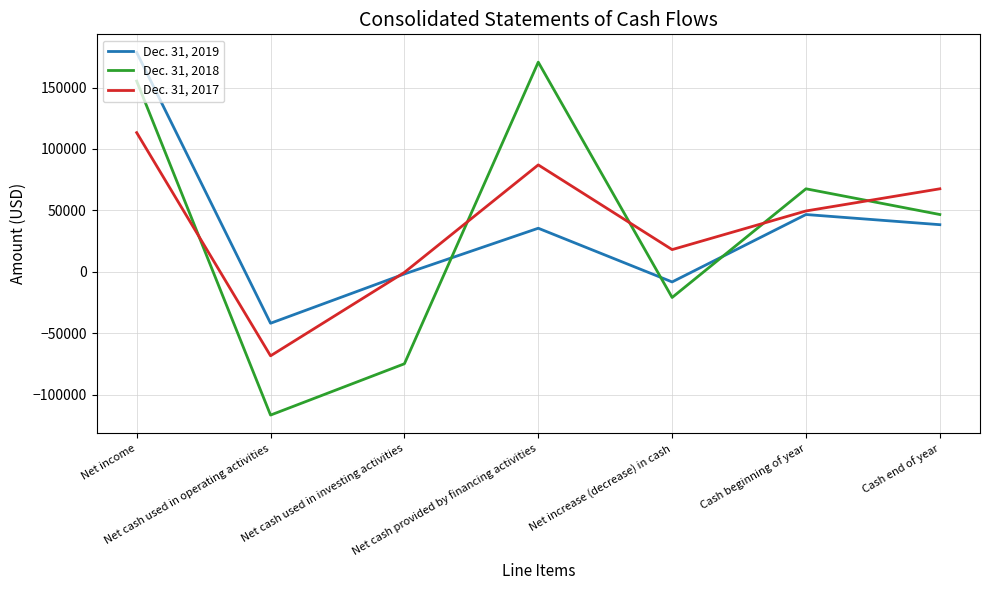

Is the value of Dec. 31, 2018 at Net cash provided by financing activities greater than the value of Dec. 31, 2019 at Net cash used in operating activities?

Yes